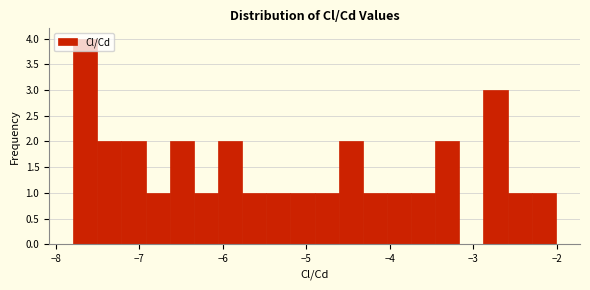

Read against the x-axis, roughly where is the centre of the tallest bar?

-7.6